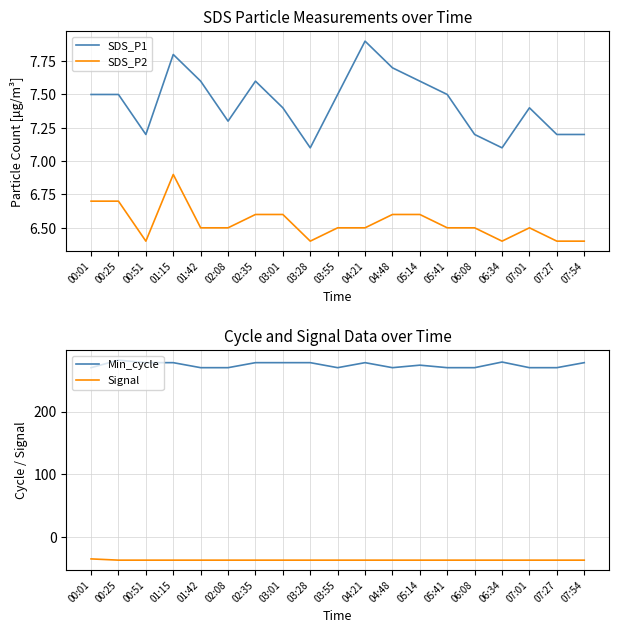

What is the difference between the second highest and minimum values in the SDS_P2 series?

0.3